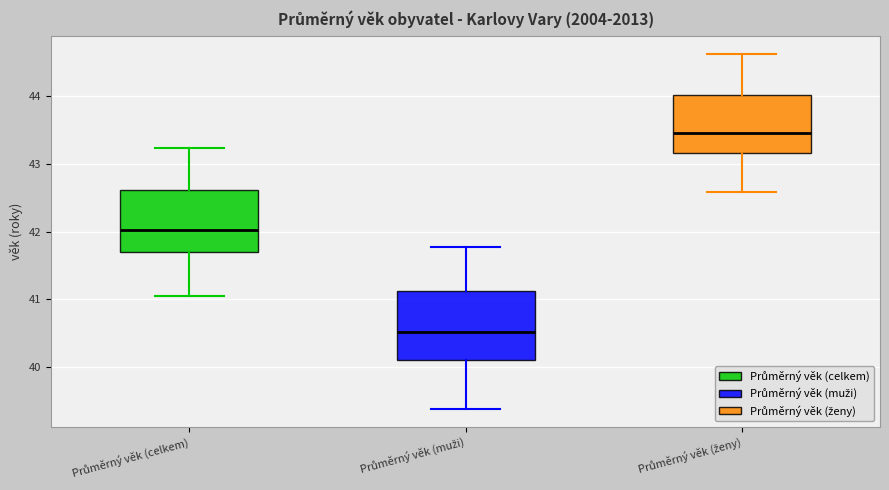

Where is the lower edge of the box for Průměrný věk (muži) on the y-axis? The values are not printed on the chart, so give them approximately, as read against the axis.

40.1